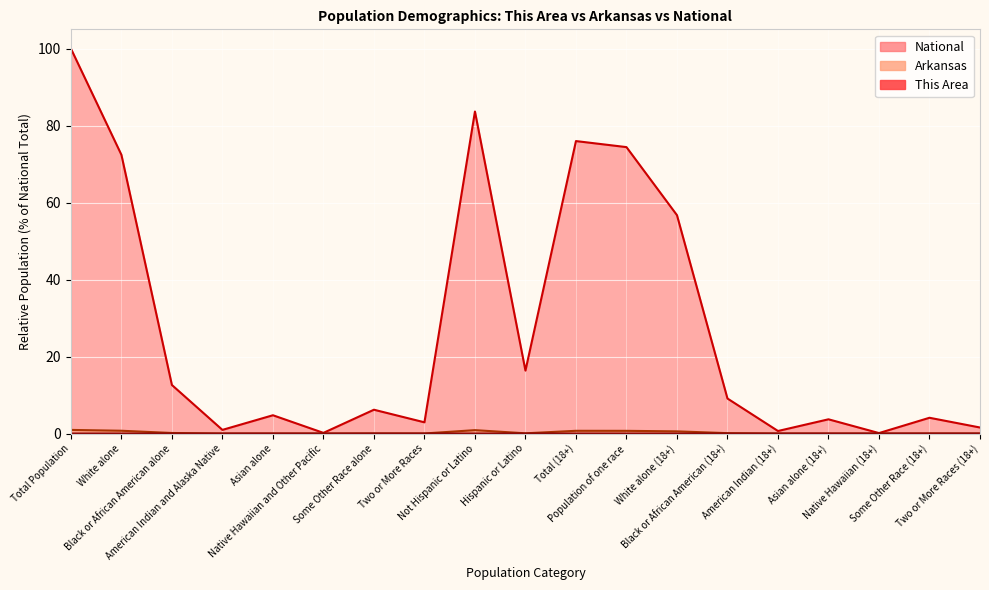

Rank the series by their maximum value, from highest to lowest.

National, Arkansas, This Area